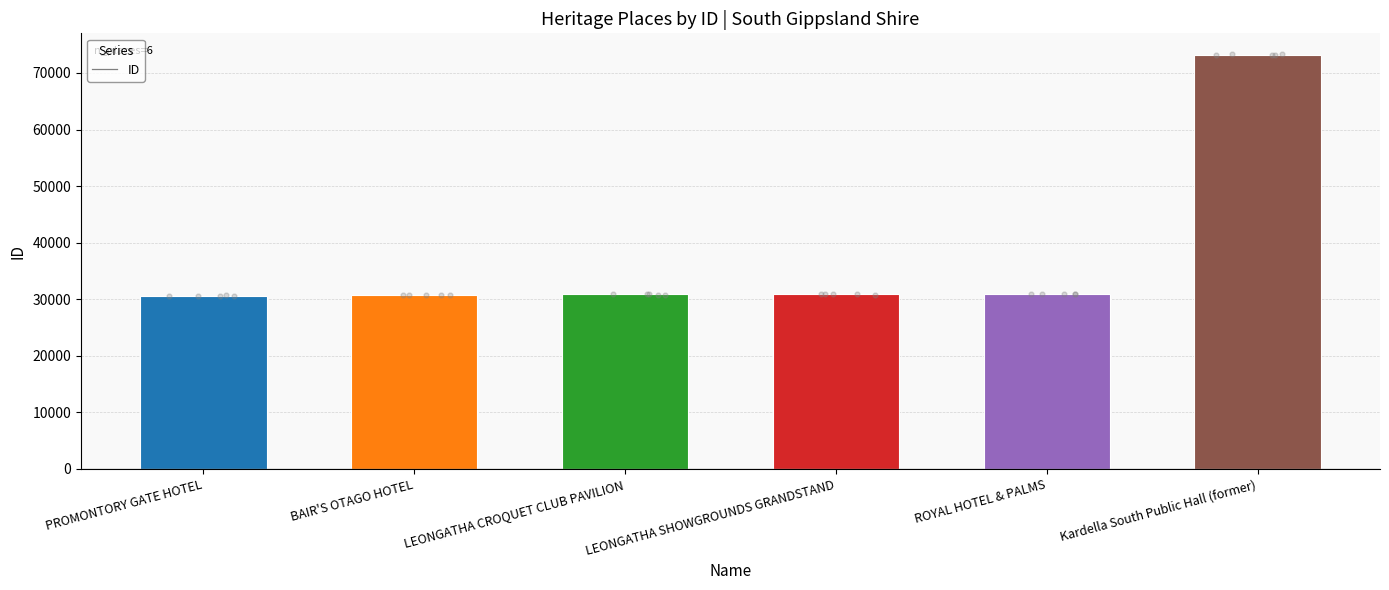

Which has a higher value, LEONGATHA SHOWGROUNDS GRANDSTAND or ROYAL HOTEL & PALMS?

ROYAL HOTEL & PALMS